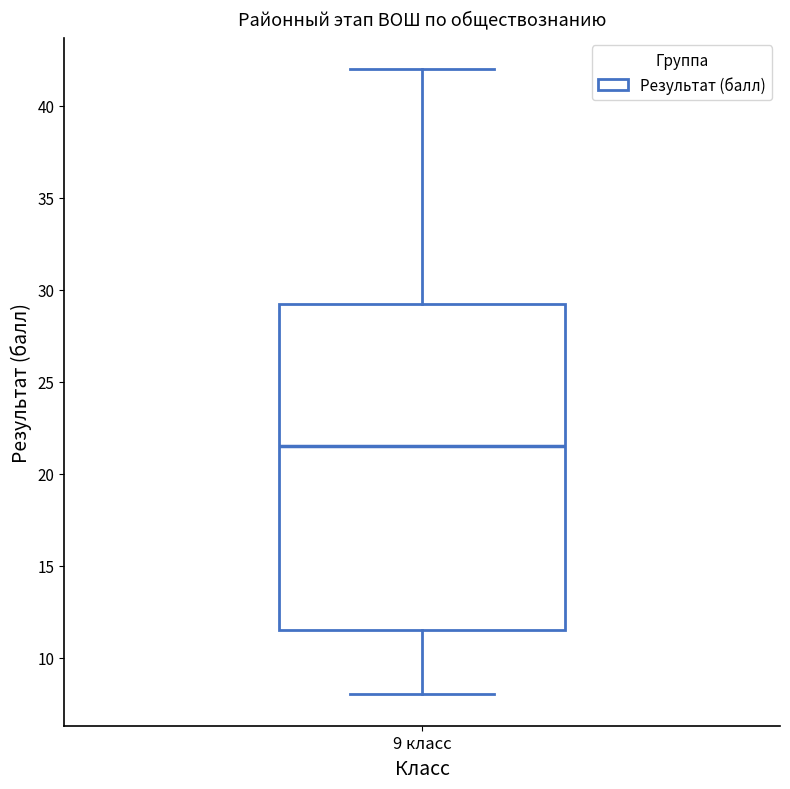

Where is the lower edge of the box for 9 класс on the y-axis? The values are not printed on the chart, so give them approximately, as read against the axis.

11.5